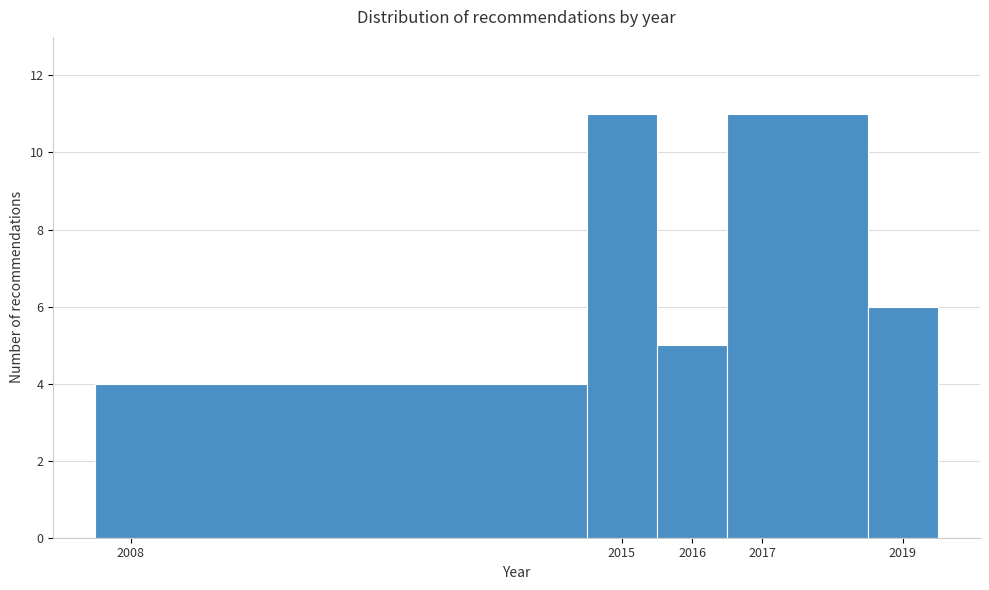

Reading left to right, transcribe this chart: for each bar, give the range it covers on the x-axis and its height. The values are not printed on the chart, so give them approximately, as read against the axis.

2007.5 to 2014.5: 4
2014.5 to 2015.5: 11
2015.5 to 2016.5: 5
2016.5 to 2018.5: 11
2018.5 to 2019.5: 6